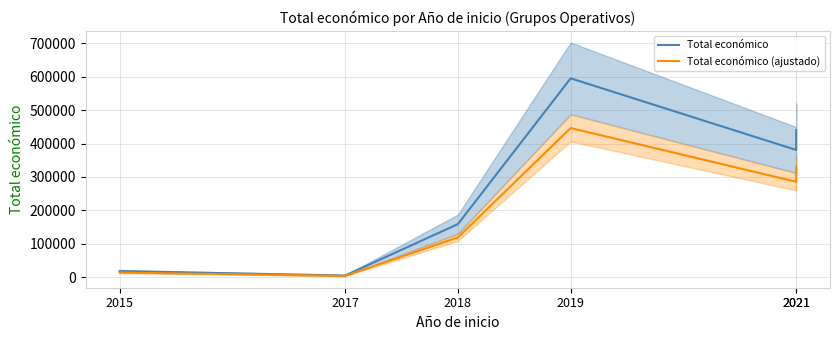

Is the value of Total económico at 2021 greater than the value of Total económico (ajustado) at 2021?

Yes